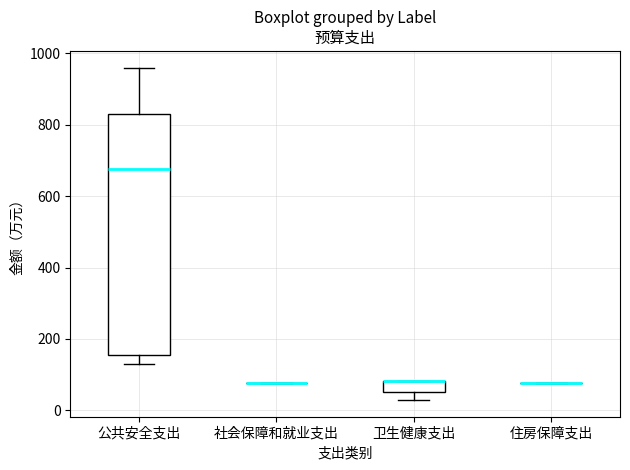

Comparing the boxes themselves (not the whiskers), which one is the tallest?

公共安全支出